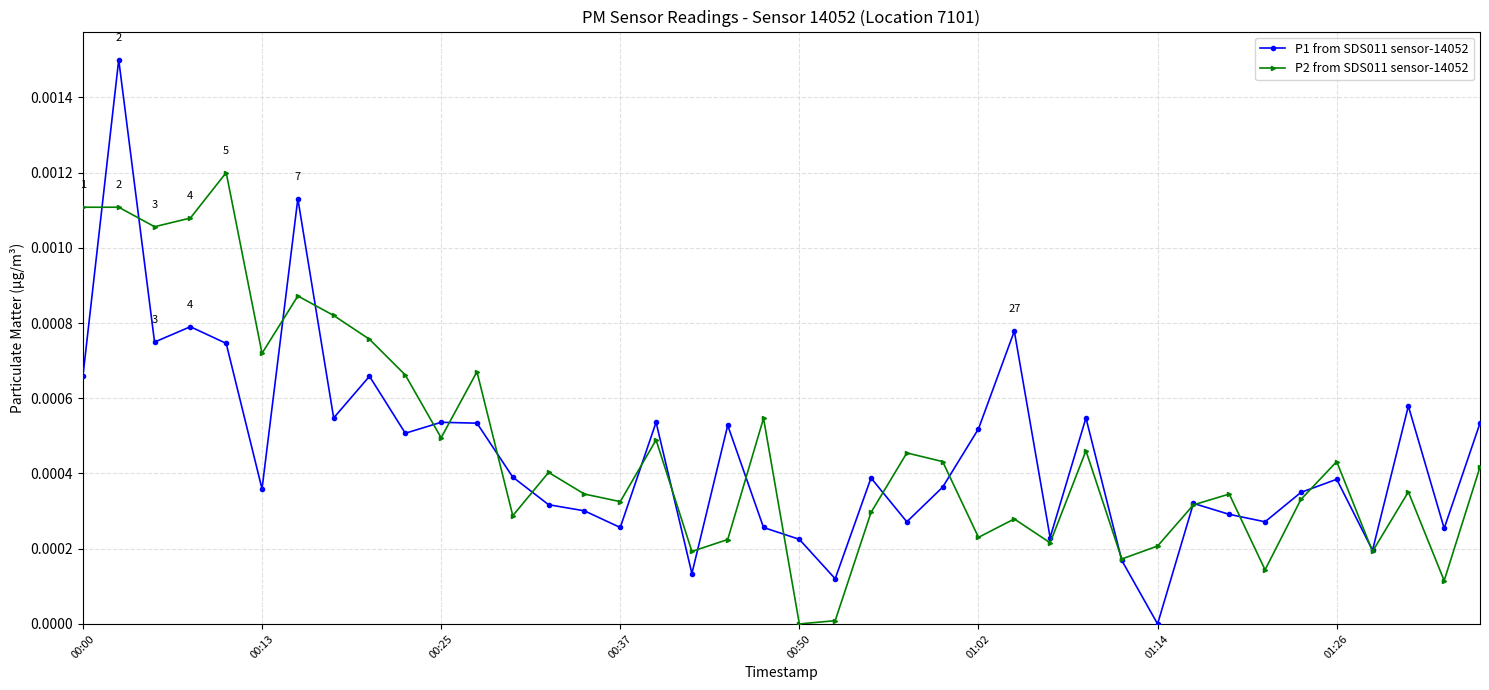

Which series has the widest spread of values?

P1 from SDS011 sensor-14052